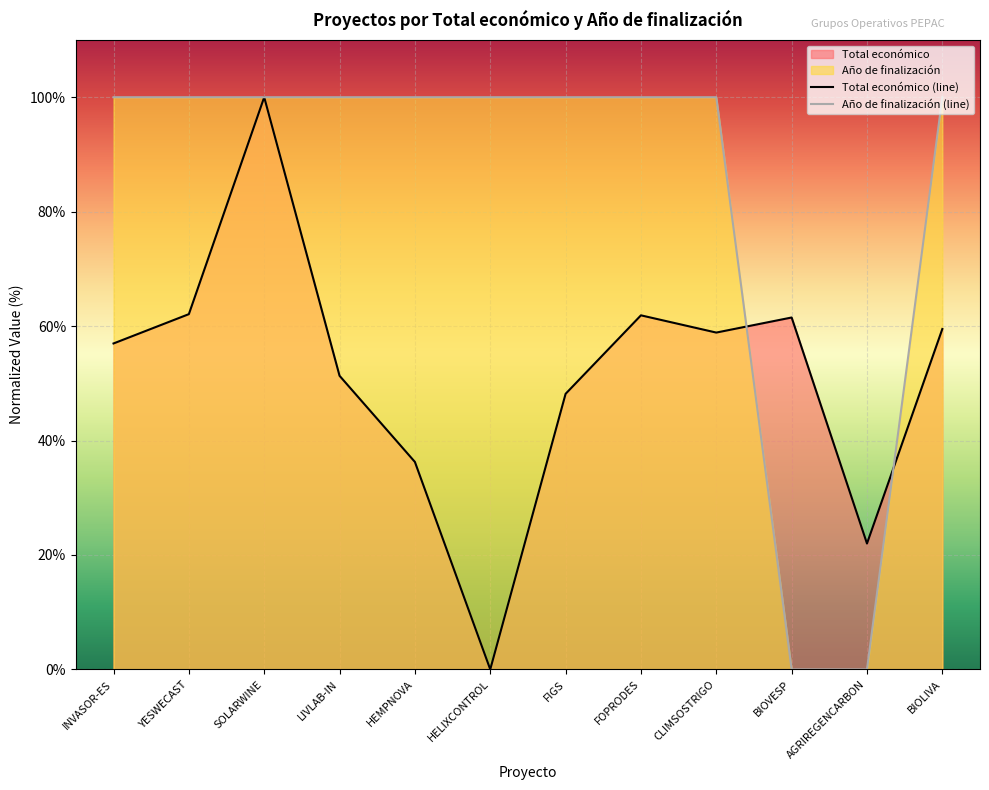

Is it true that Año de finalización equals 69.5 at FOPRODES?

False